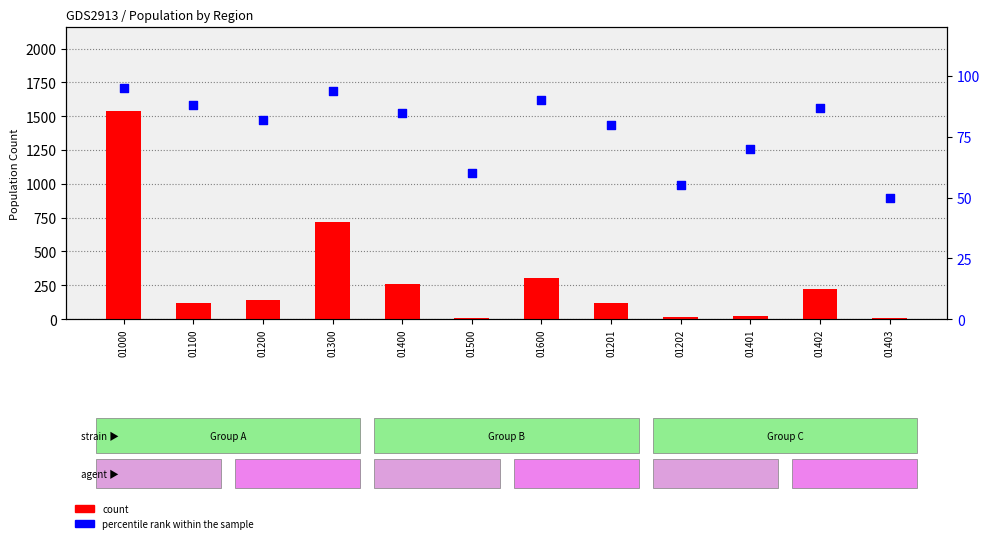

Which series has the largest Y range (max minus min)?

count